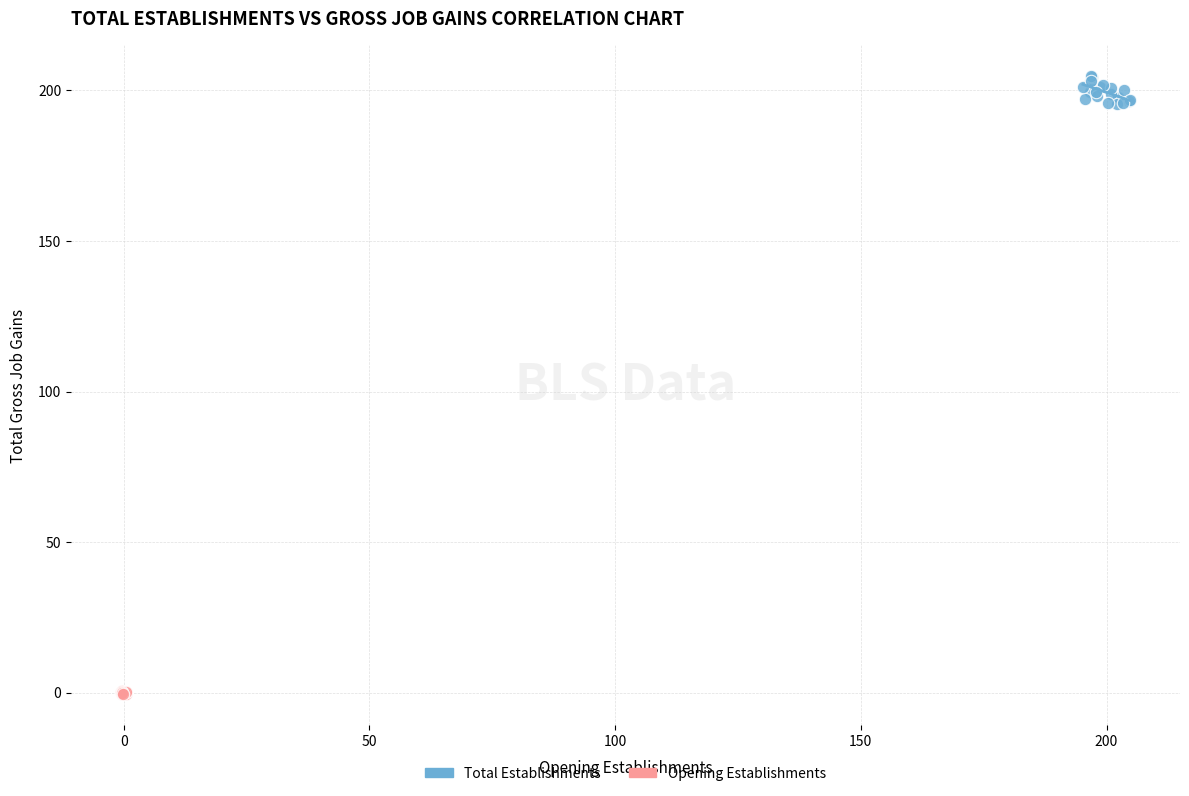

Which series reaches the minimum Y coordinate?

Opening Establishments